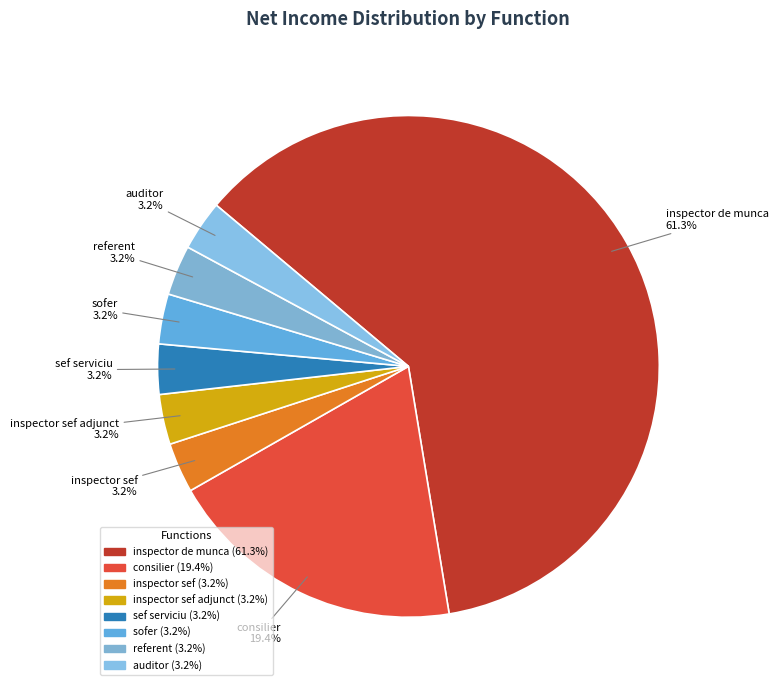

How many segments does this pie chart have?

8